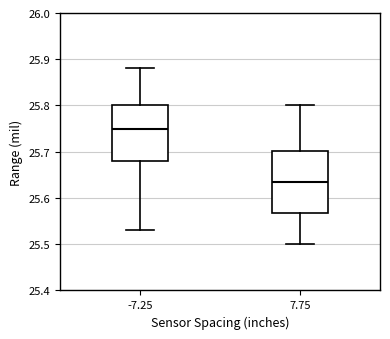

Which box has the lowest median line?

7.75